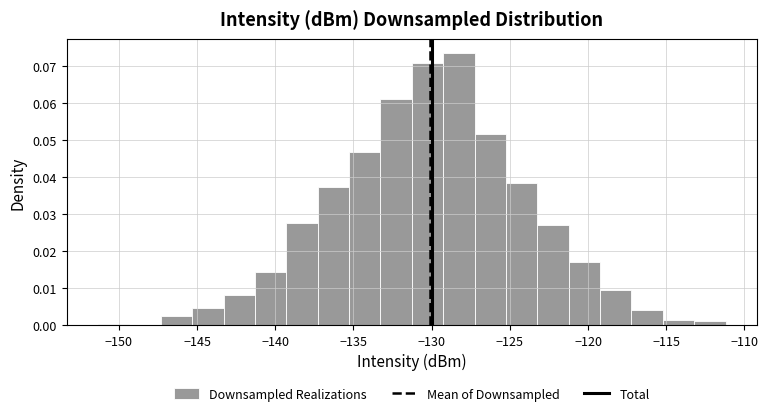

What is the height of the bar covering -143.5 to -141.5 on the x-axis? Neither the bar edges nor the heights are printed on the chart, so give them approximately, as read against the axes.

0.008